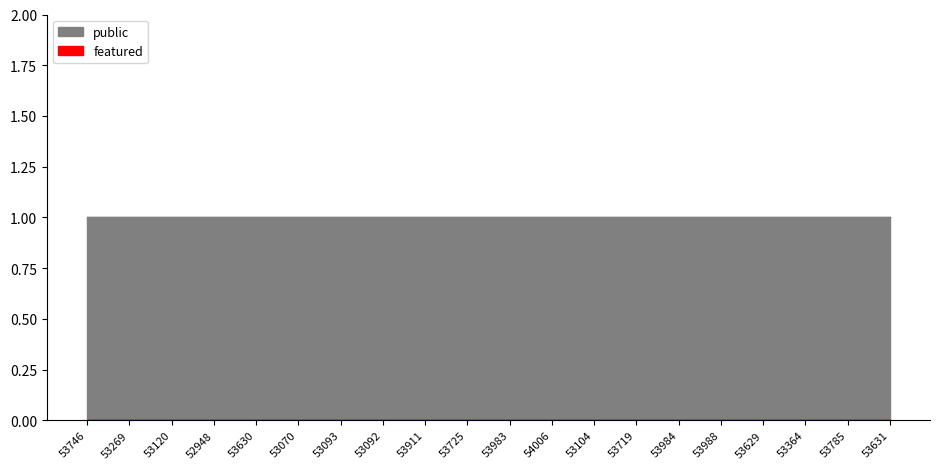

Rank the series by their maximum value, from highest to lowest.

public, featured